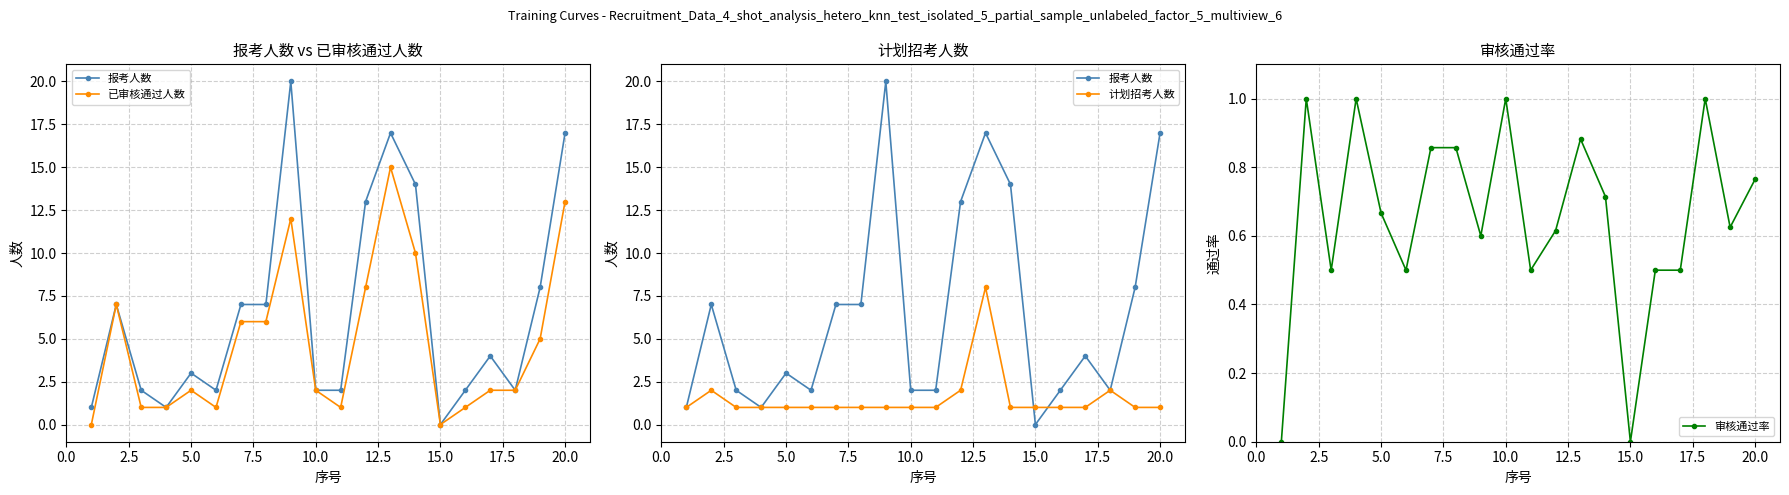

True or false: 审核通过率 has more than 0 interior local peaks.

True